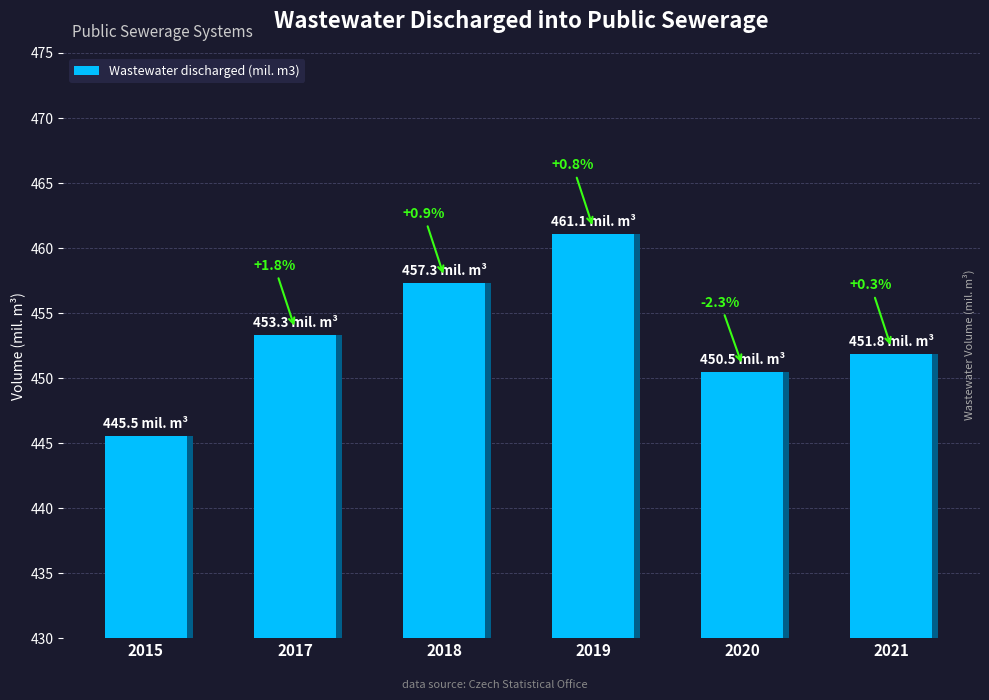

Is it true that the value at 2018 is 297.1?

False